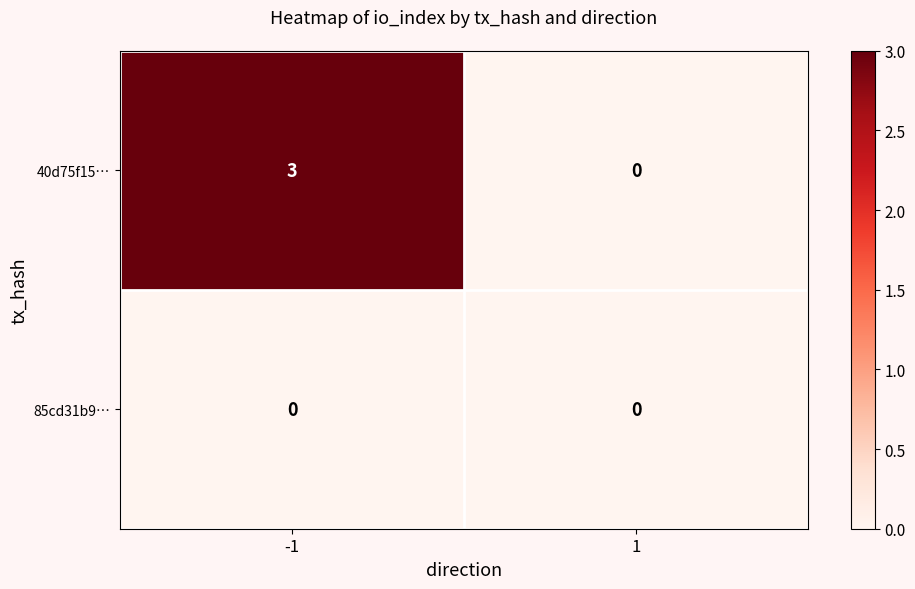

Which series changed the most between -1 and 1?

40d75f15…